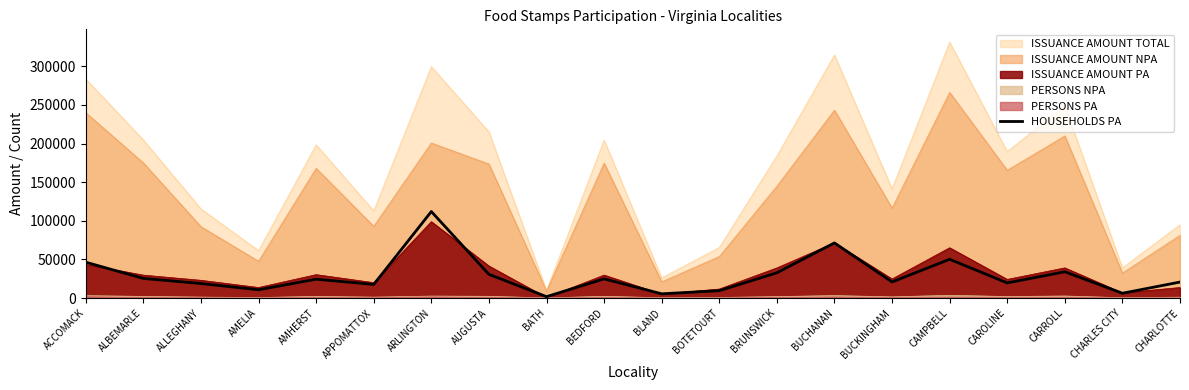

Reading left to right, transcribe all the data shown in this chart.

46400	25400	18800	10700	24400	17600	112000	30700	1800	24800	5500	9500	32700	71400	20800	50200	19600	34000	6200	20700